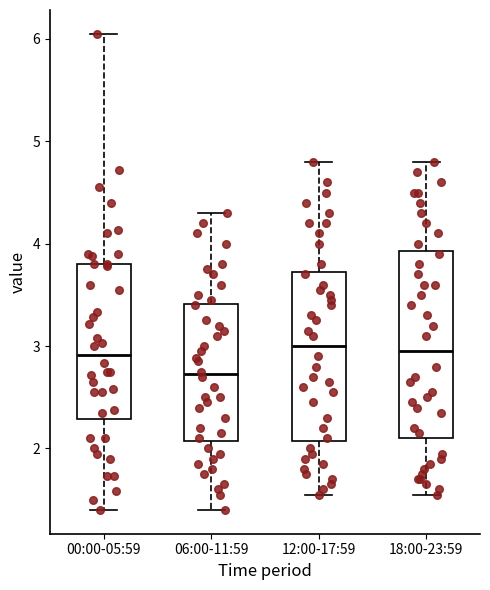

Reading left to right, read every box against the y-axis: the position of its median line, the range the box covers, and the ends of its whiskers. The values are not printed on the chart, so give them approximately, as read against the axis.

00:00-05:59: median 2.9, box 2.3 to 3.8, whiskers 1.4 to 6.1
06:00-11:59: median 2.7, box 2.1 to 3.4, whiskers 1.4 to 4.3
12:00-17:59: median 3.0, box 2.1 to 3.7, whiskers 1.6 to 4.8
18:00-23:59: median 3.0, box 2.1 to 3.9, whiskers 1.6 to 4.8